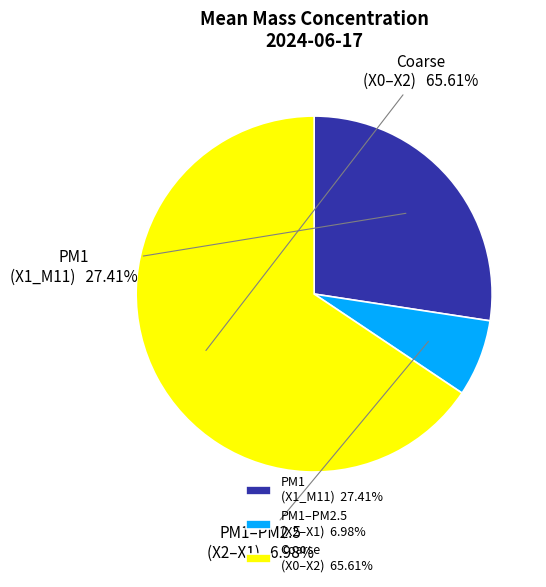

Which has a higher value, PM1 (X1_M11) or PM1–PM2.5 (X2–X1)?

PM1 (X1_M11)